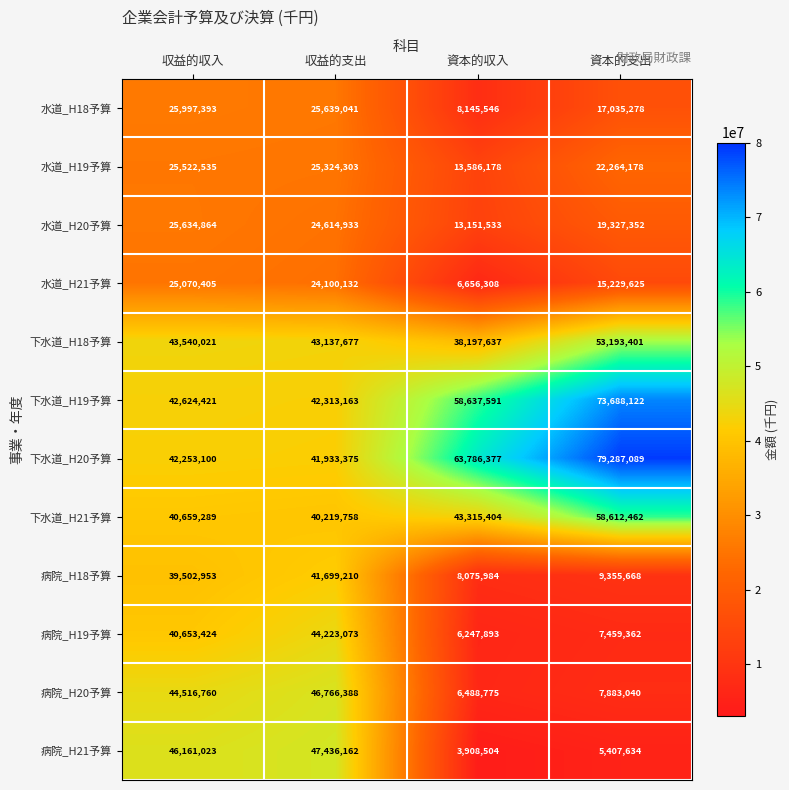

Which category has the highest value in the 下水道_H19予算 series?

資本的支出